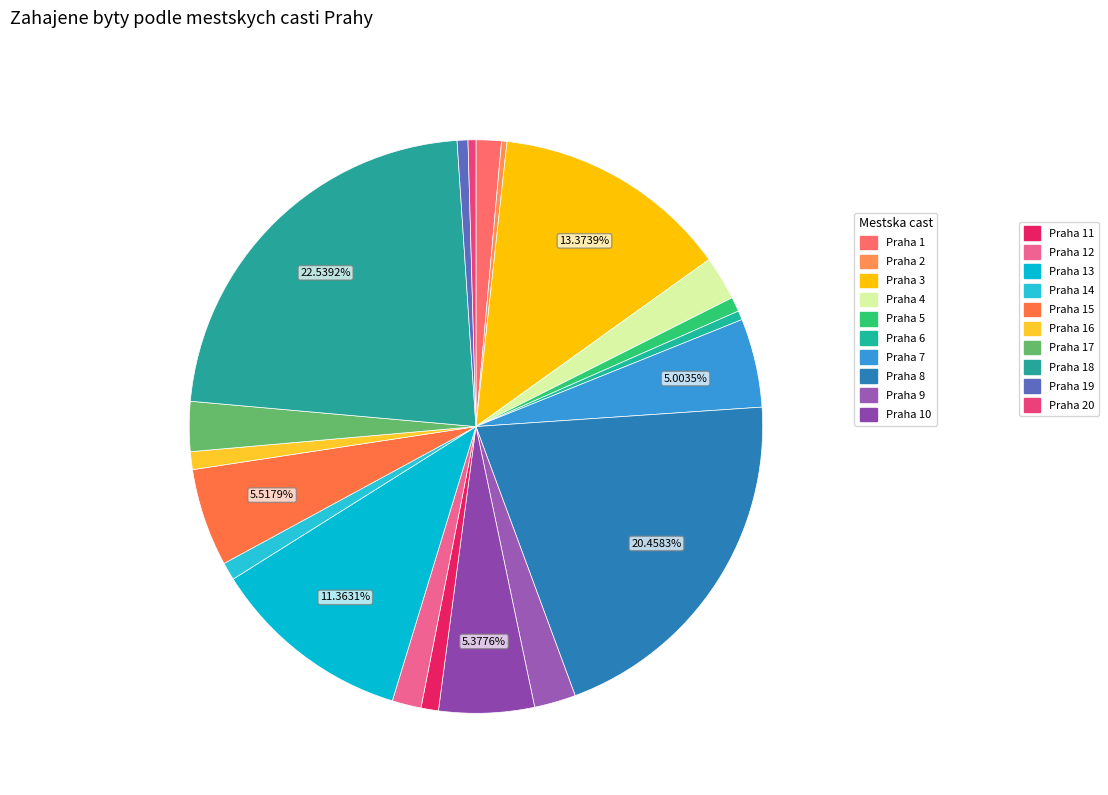

Which category has the biggest portion of the pie?

Praha 18